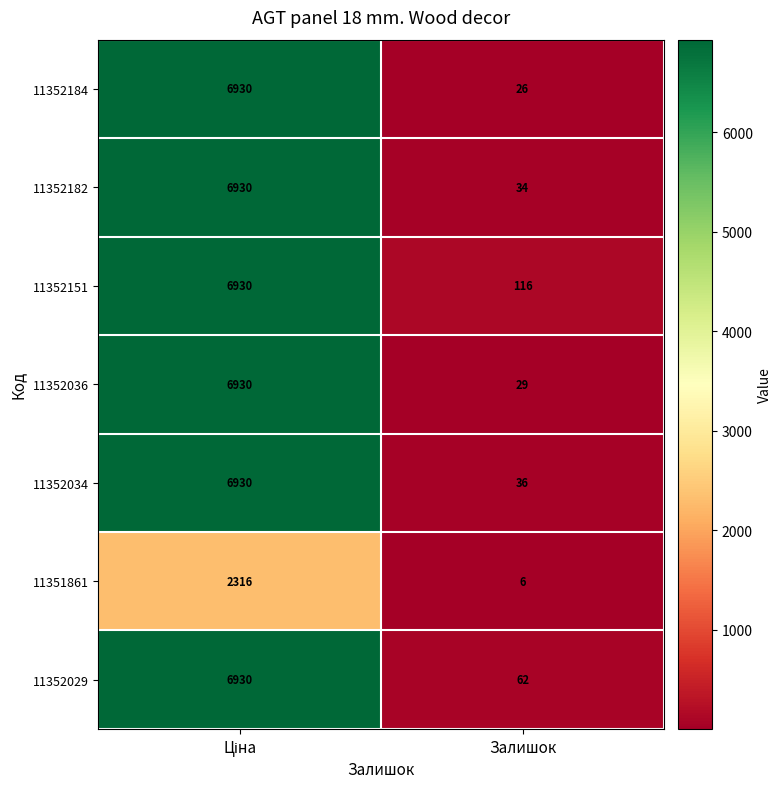

What is the minimum value for 11352182?

34